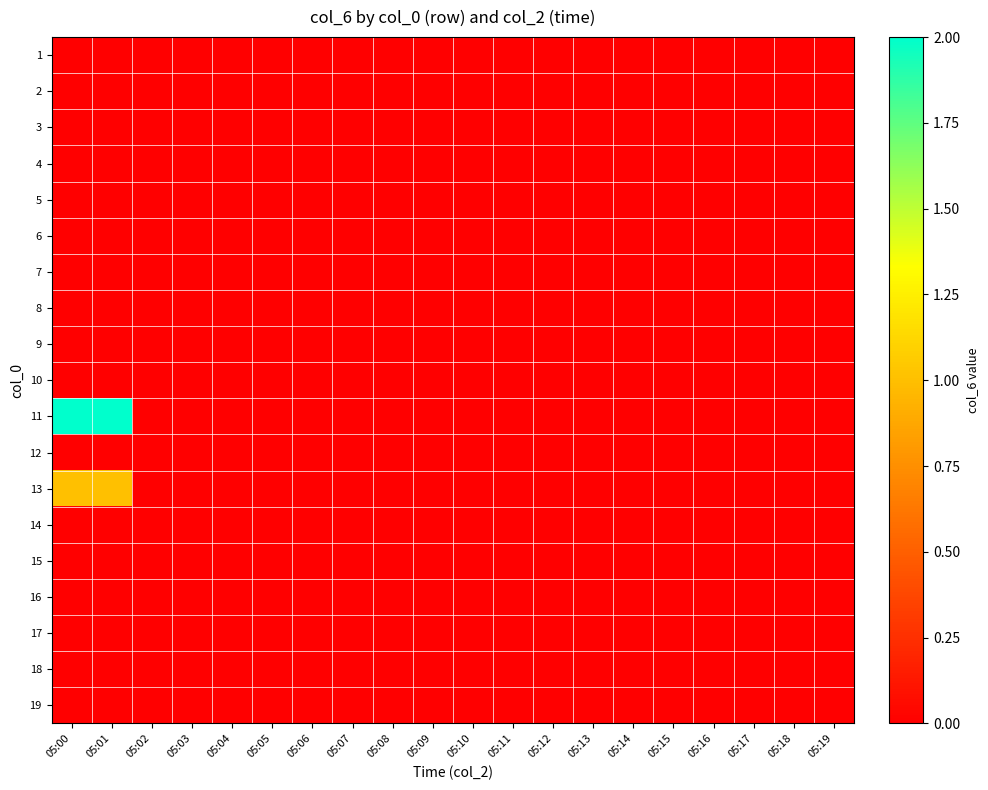

What is the greatest value displayed?

2